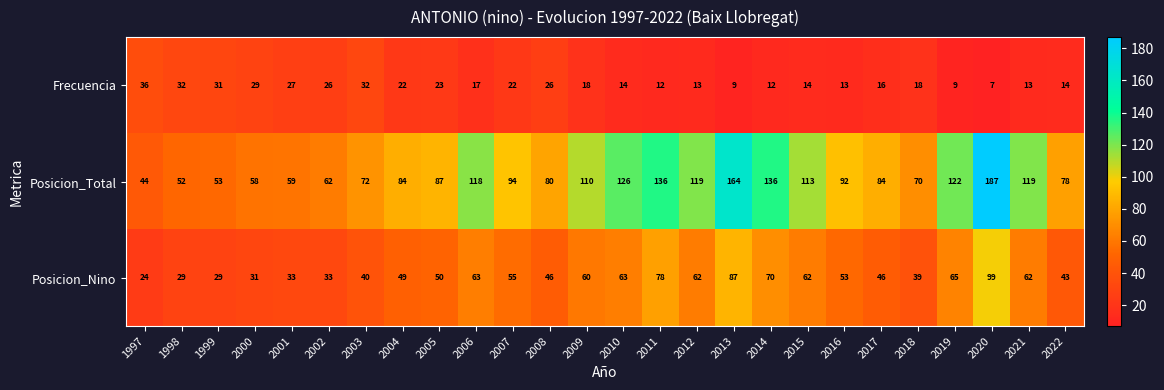

What is the maximum value for Posicion_Total?

187